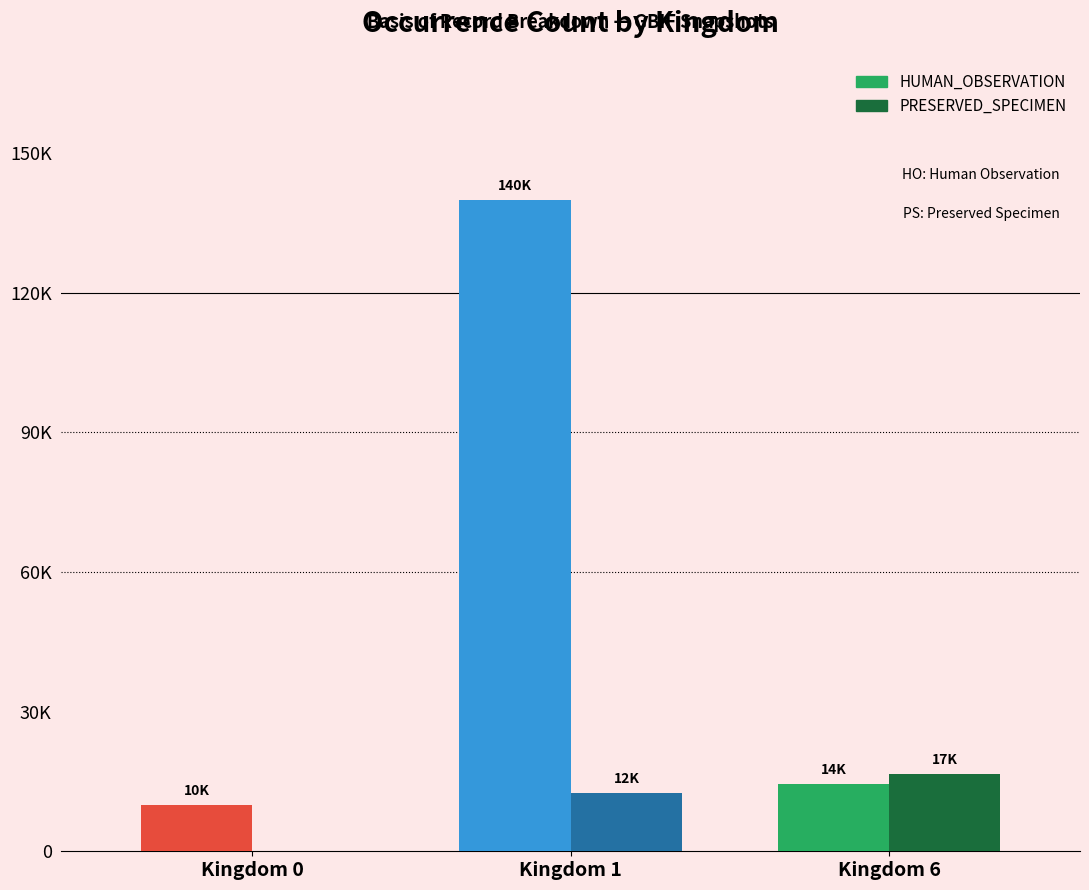

Which series has the widest spread of values?

HUMAN_OBSERVATION